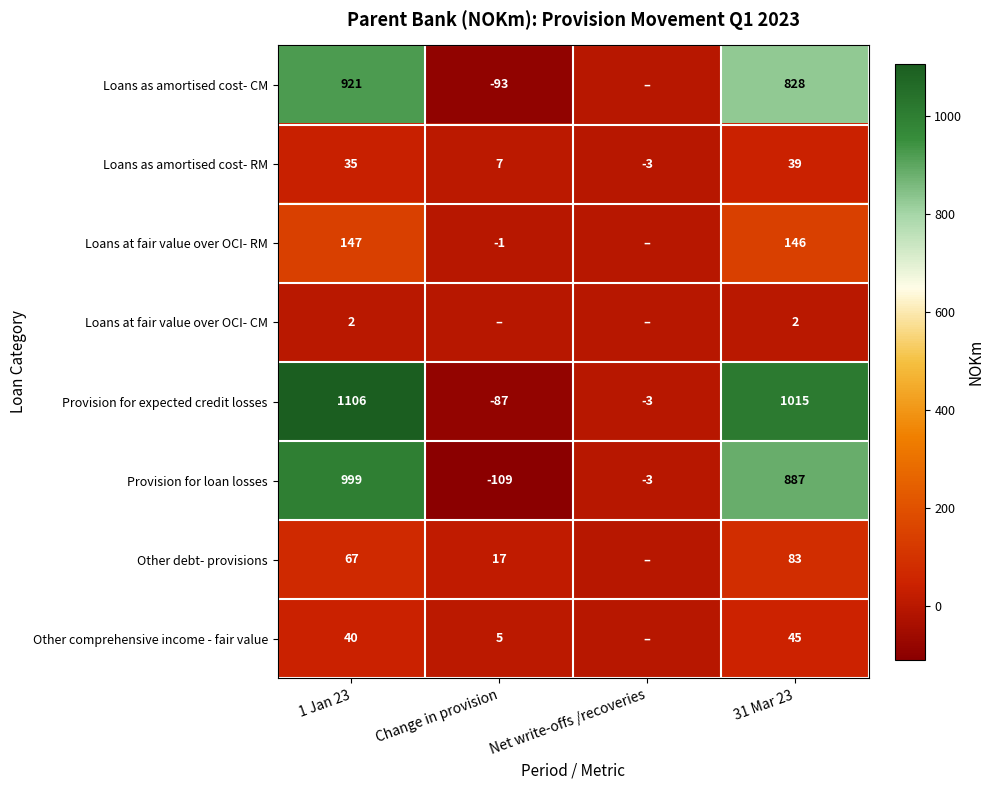

At 31 Mar 23, list the series in order from smallest to largest.

Loans at fair value over OCI- CM, Loans as amortised cost- RM, Other comprehensive income - fair value, Other debt- provisions, Loans at fair value over OCI- RM, Loans as amortised cost- CM, Provision for loan losses, Provision for expected credit losses